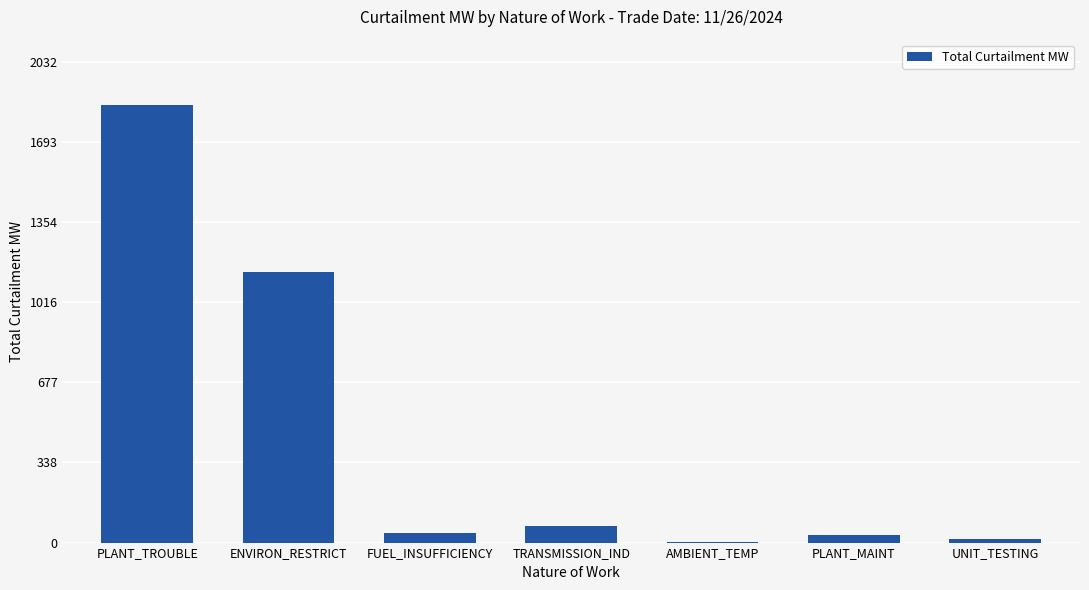

The chart shows a value of 729.6 at ENVIRON_RESTRICT. True or false?

False